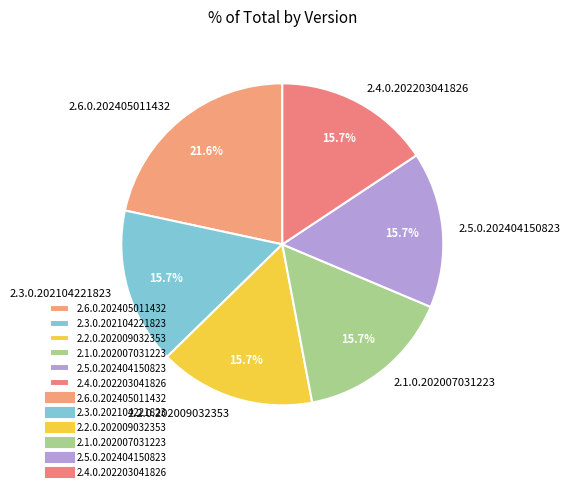

How many segments does this pie chart have?

6